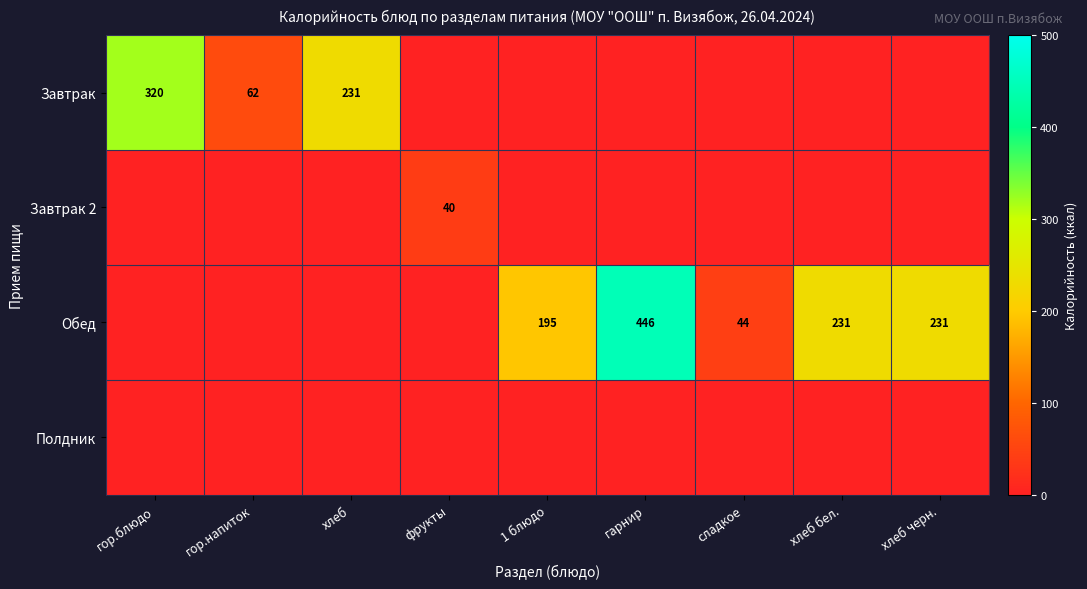

True or false: Обед has a value of 446 at гарнир.

True